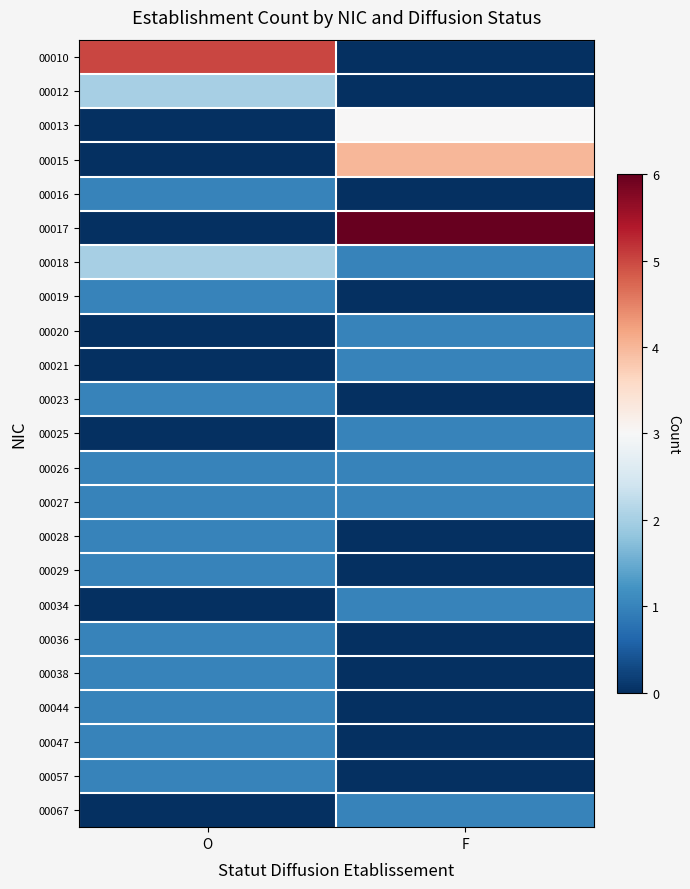

Reading left to right, what are all the values shown in this chart?

00010: O=5	F=0
00012: O=2	F=0
00013: O=0	F=3
00015: O=0	F=4
00016: O=1	F=0
00017: O=0	F=6
00018: O=2	F=1
00019: O=1	F=0
00020: O=0	F=1
00021: O=0	F=1
00023: O=1	F=0
00025: O=0	F=1
00026: O=1	F=1
00027: O=1	F=1
00028: O=1	F=0
00029: O=1	F=0
00034: O=0	F=1
00036: O=1	F=0
00038: O=1	F=0
00044: O=1	F=0
00047: O=1	F=0
00057: O=1	F=0
00067: O=0	F=1